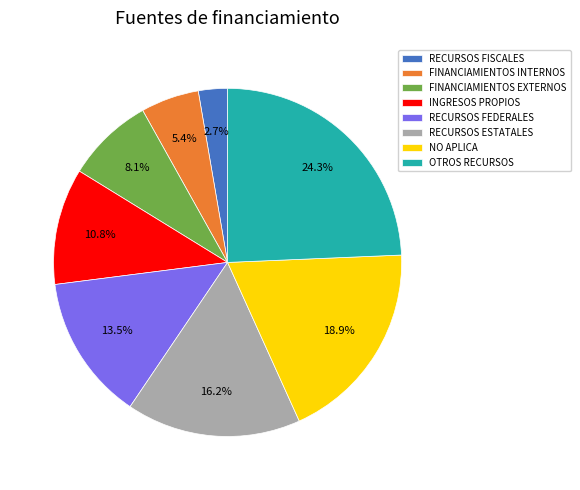

What portion of the pie excludes OTROS RECURSOS?

75.7%